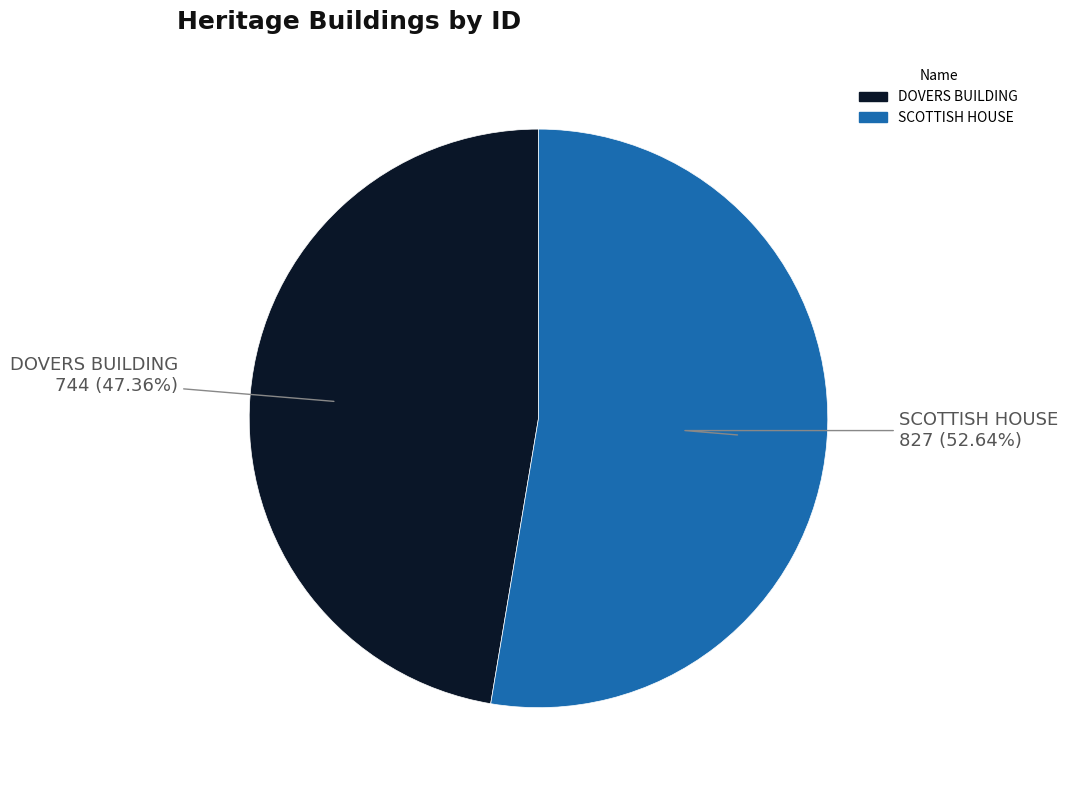

Which slice represents more than half of the pie?

SCOTTISH HOUSE